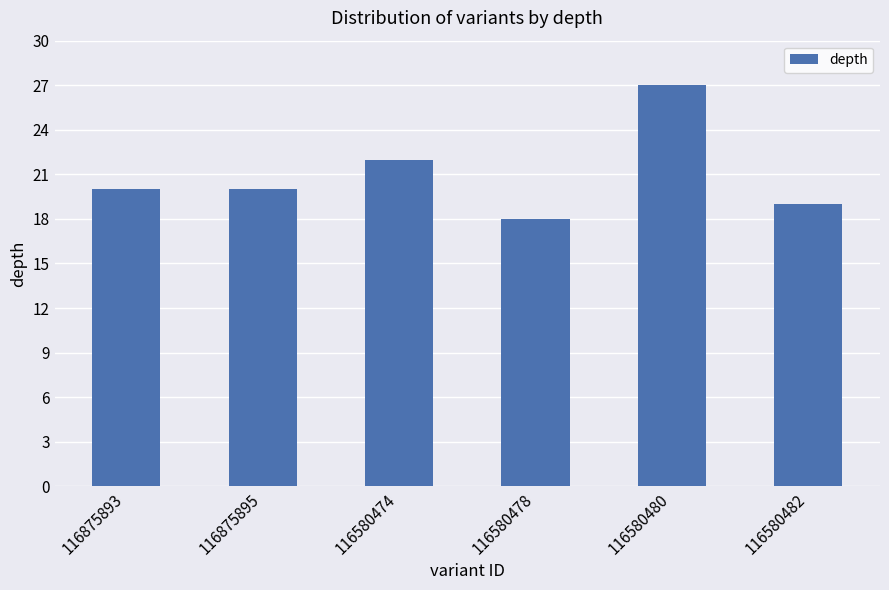

What is the label of the 4th bar from the left?

116580478